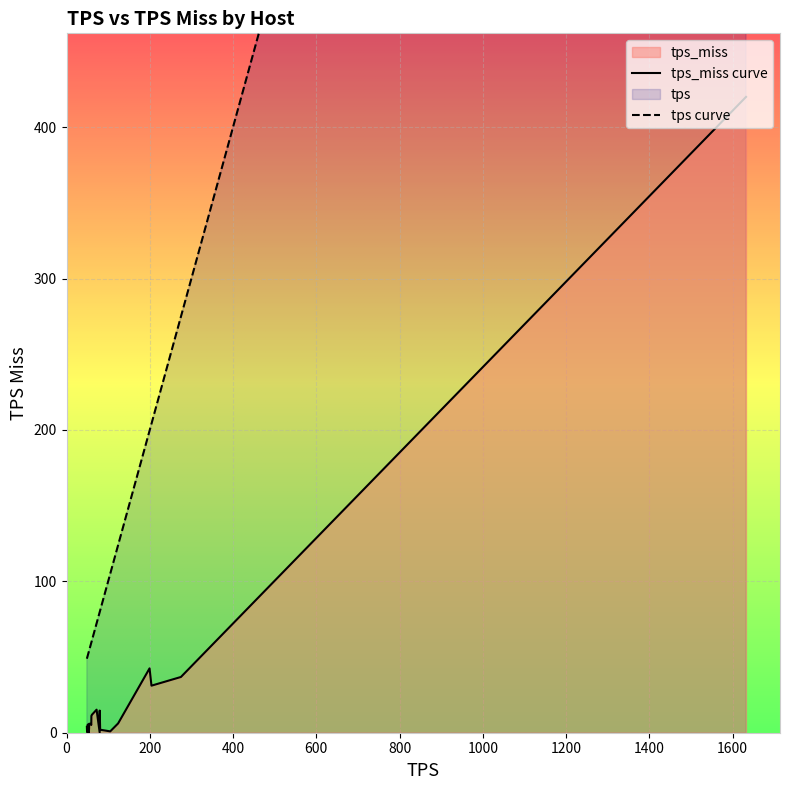

At which label does tps reach its peak?

openstreetmap.org